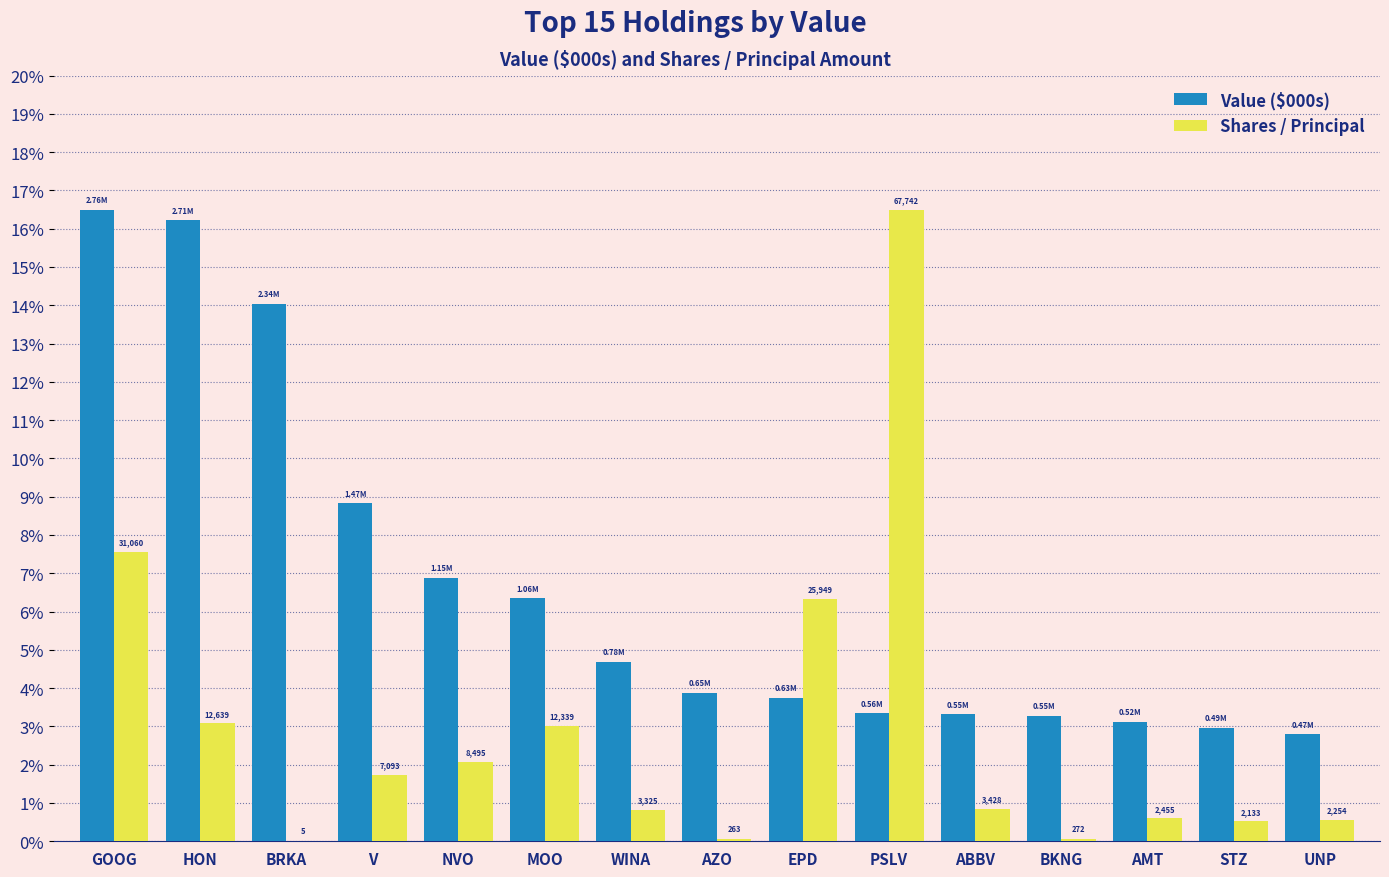

What is the difference between the maximum and minimum values in the Shares / Principal series?

16.5